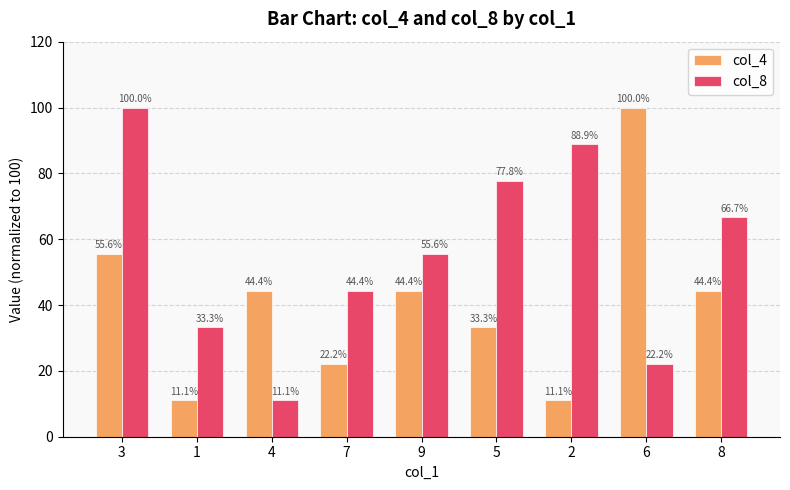

The col_8 series shows 103.7 at 5. True or false?

False